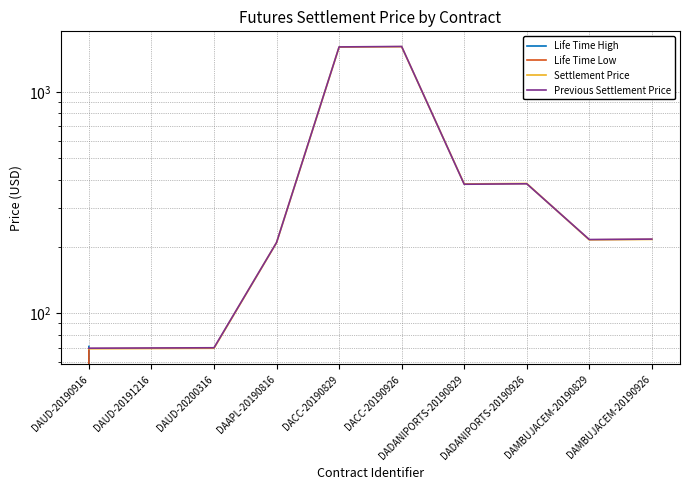

True or false: Life Time Low and Previous Settlement Price cross at least once.

False